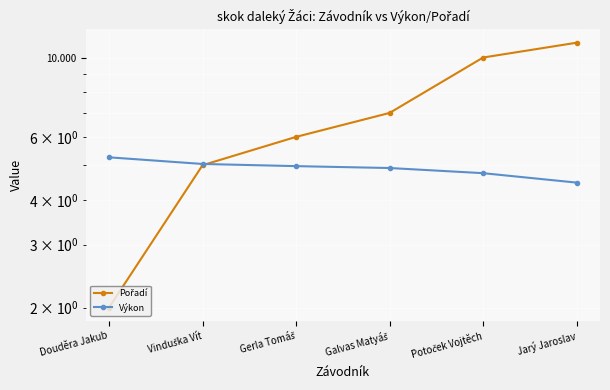

What is the label of the 3rd point from the right?

Galvas Matyáš